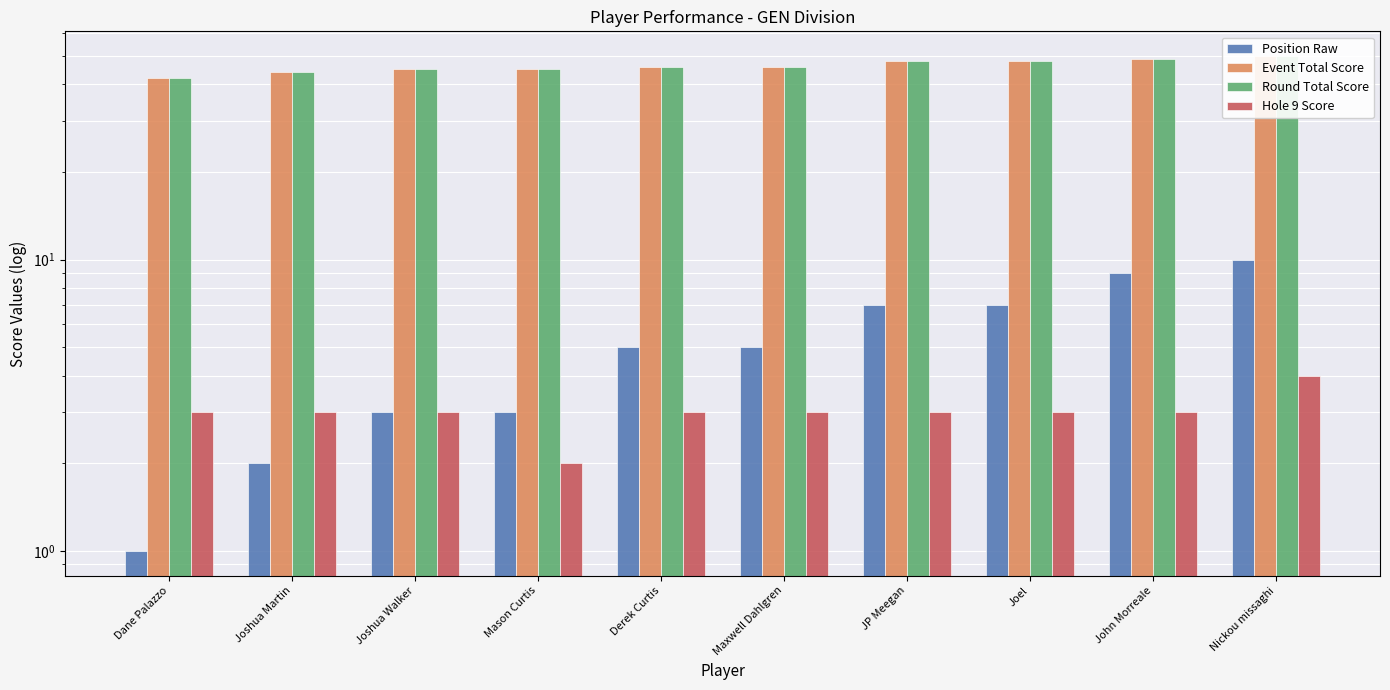

Reading left to right, list all the values displayed in this chart.

Position Raw: 1	2	3	3	5	5	7	7	9	10
Event Total Score: 42	44	45	45	46	46	48	48	49	50
Round Total Score: 42	44	45	45	46	46	48	48	49	50
Hole 9 Score: 3	3	3	2	3	3	3	3	3	4